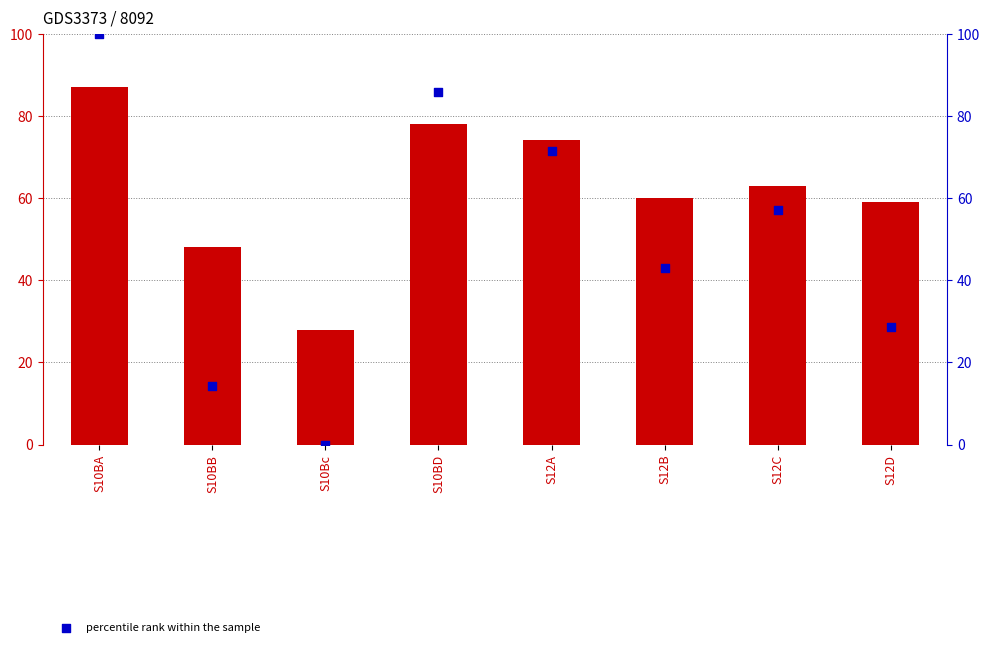

Which series contains the highest Y value?

percentile rank within the sample